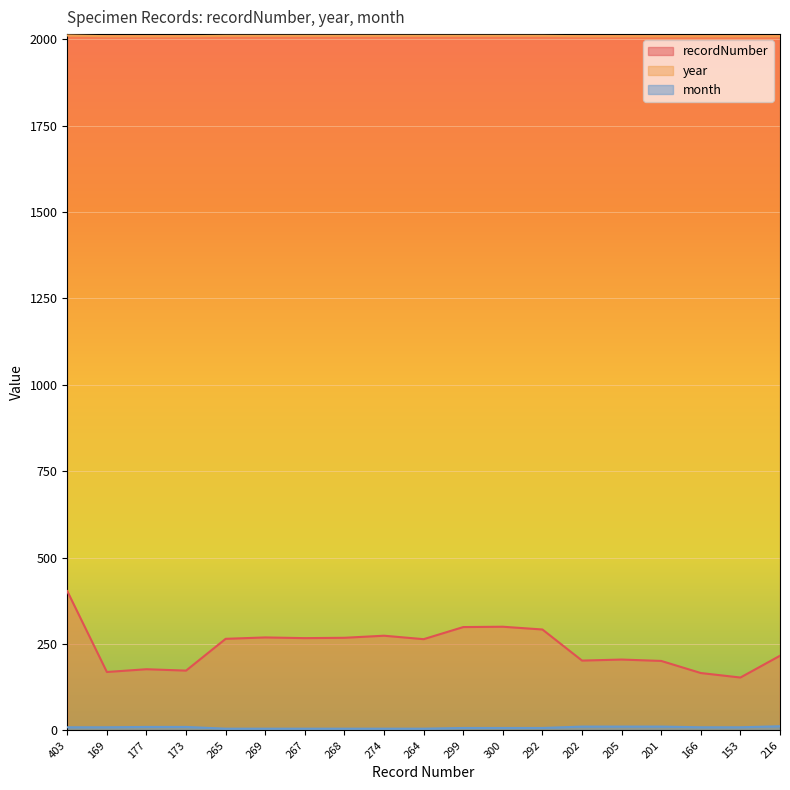

Reading left to right, extract all data points from this chart.

recordNumber: 403=403	169=169	177=177	173=173	265=265	269=269	267=267	268=268	274=274	264=264	299=299	300=300	292=292	202=202	205=205	201=201	166=166	153=153	216=216
year: 403=2011	169=2009	177=2009	173=2009	265=2010	269=2010	267=2010	268=2010	274=2010	264=2010	299=2010	300=2010	292=2010	202=2009	205=2009	201=2009	166=2009	153=2009	216=2009
month: 403=9	169=9	177=10	173=10	265=5	269=5	267=5	268=5	274=5	264=5	299=7	300=7	292=7	202=11	205=11	201=11	166=9	153=9	216=12